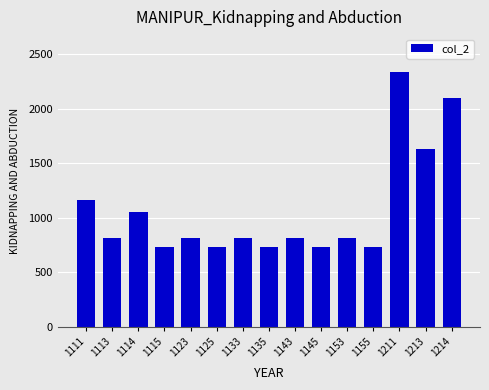

Where is the data nearest to the value 1535?

1213